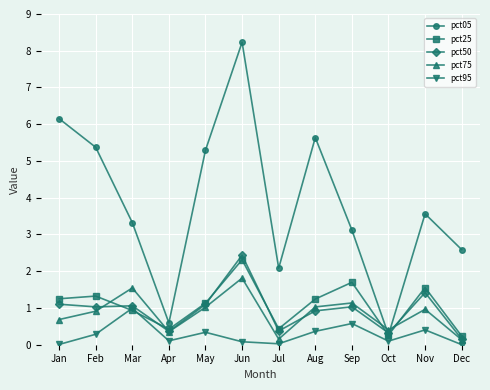

In pct95, how many points are lower than both neighbors (excluding endpoints)?

3